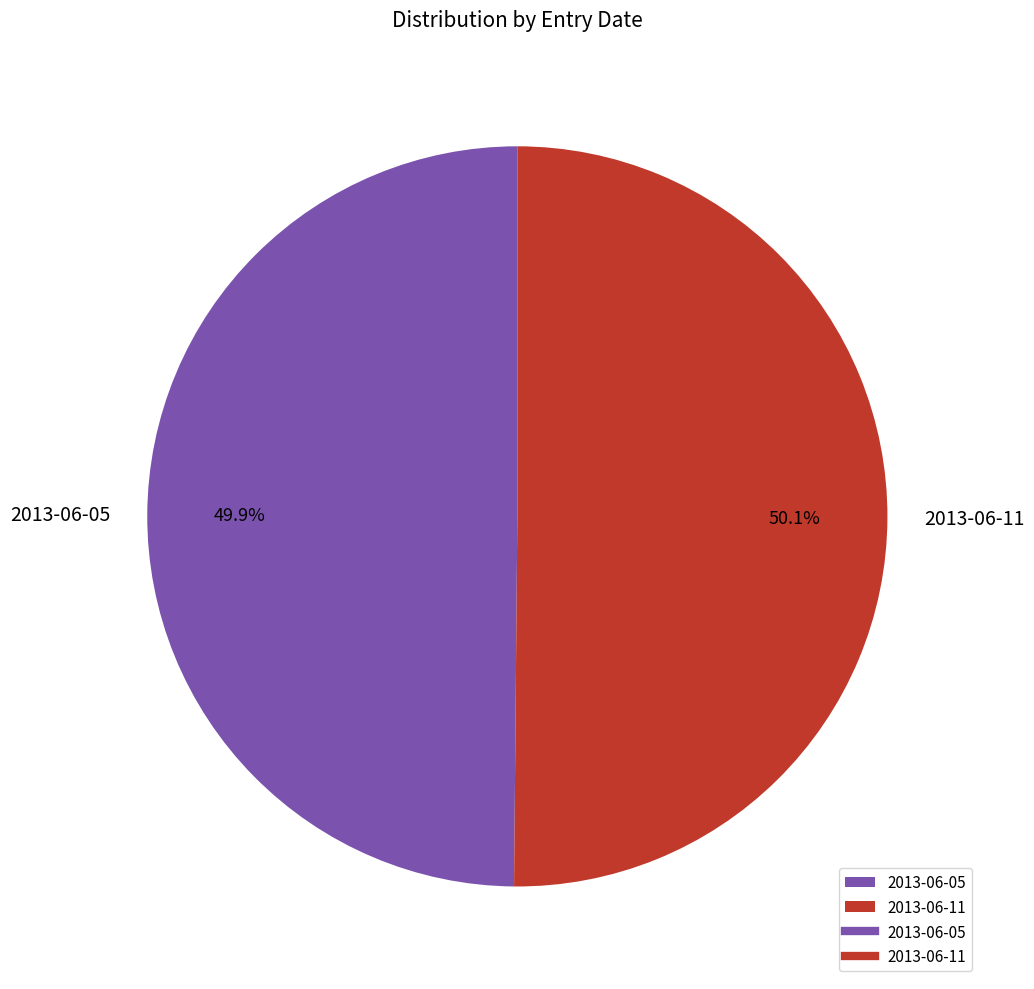

The 2013-06-11 slice represents 56% of the pie. True or false?

False